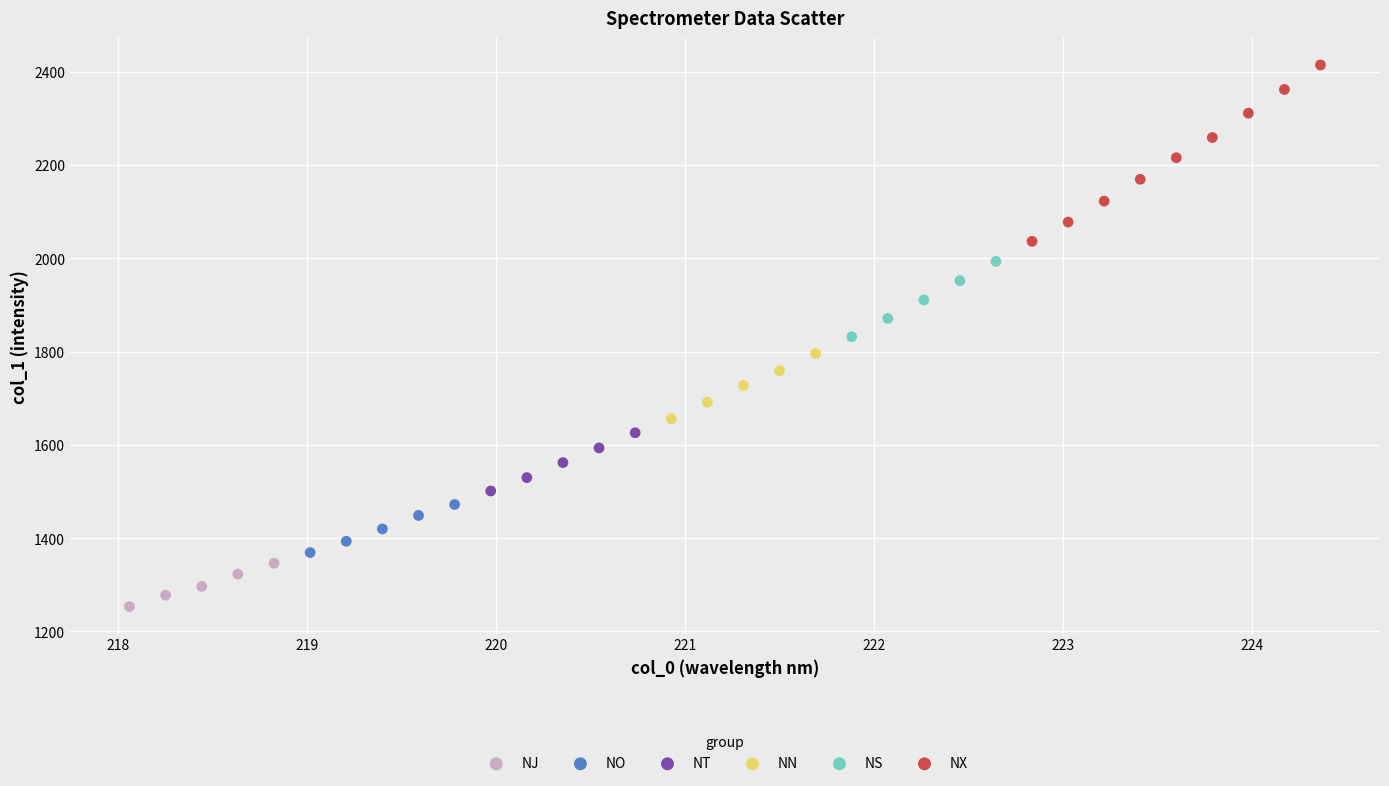

Which series reaches the minimum Y coordinate?

NJ